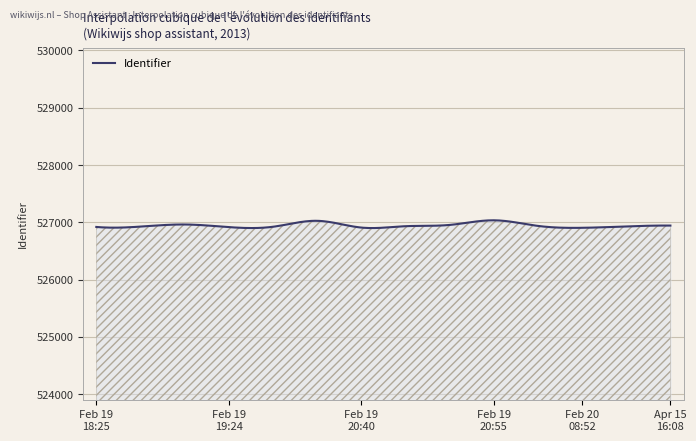

What is the maximum value shown in the chart?

527036.0